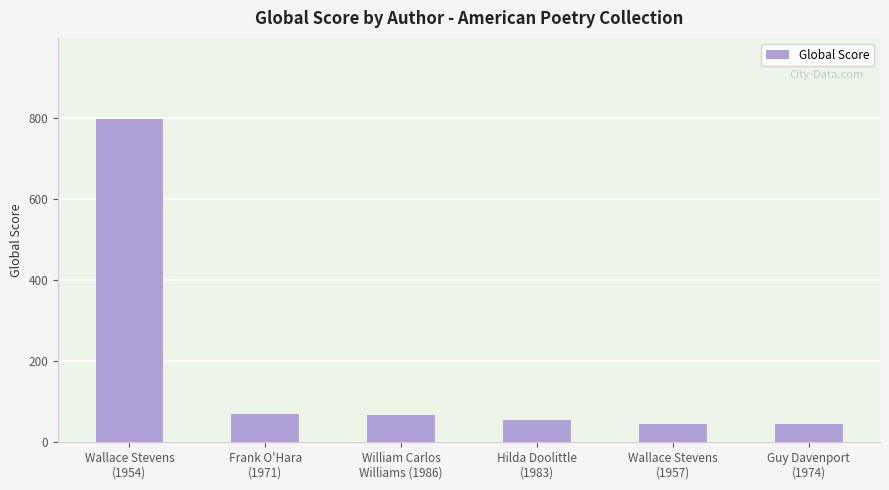

At which category does the chart reach its peak across all series?

Wallace Stevens
(1954)